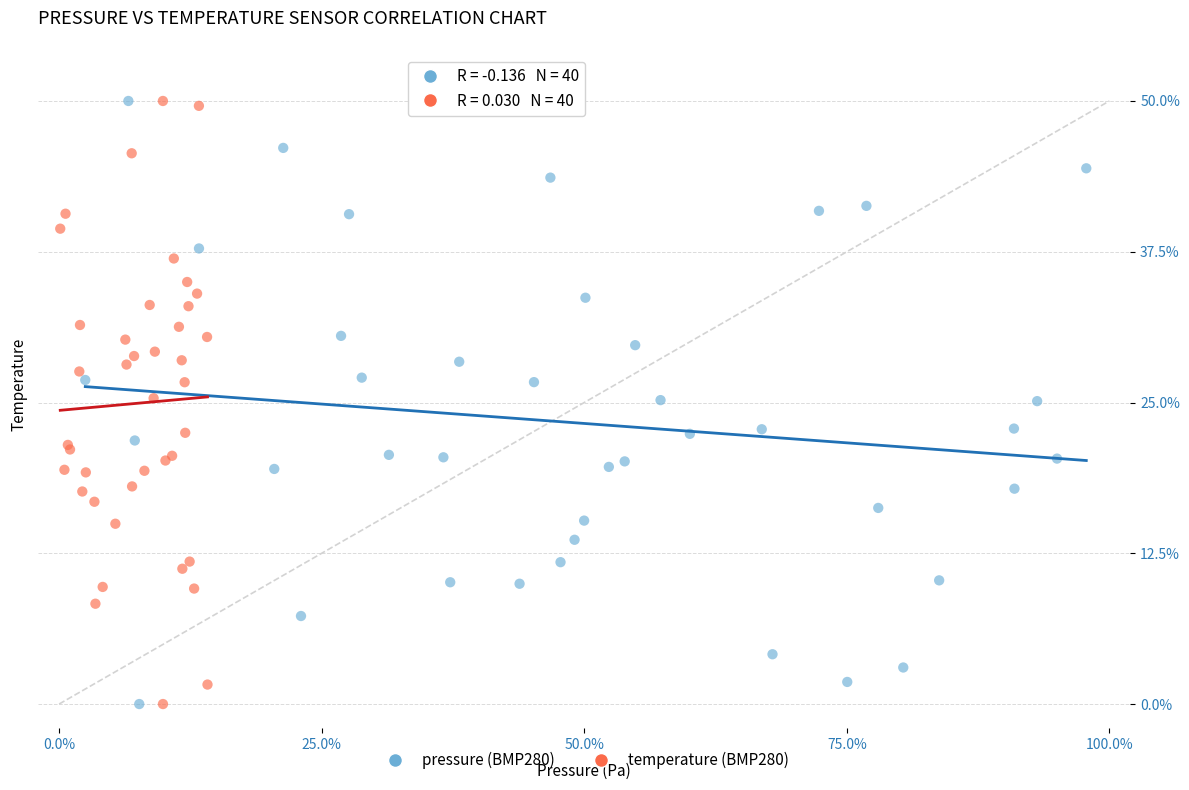

What are all the series names shown in the legend?

pressure (BMP280), temperature (BMP280)